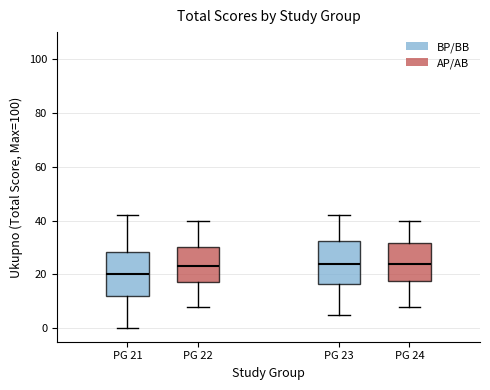

Where does the upper whisker of the box for PG 21 end on the y-axis? The values are not printed on the chart, so give them approximately, as read against the axis.

42